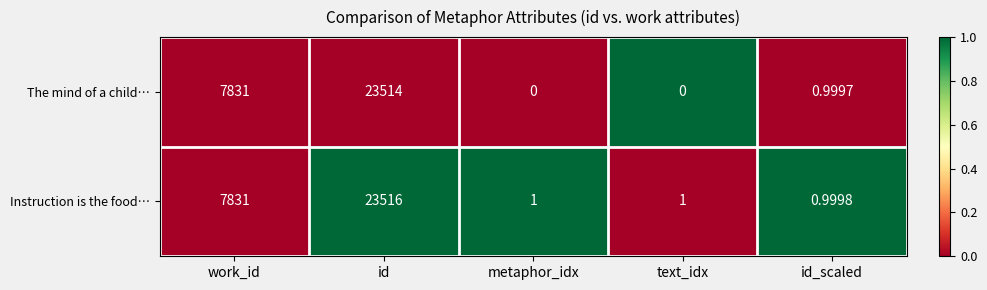

How many categories are shown in the chart?

5